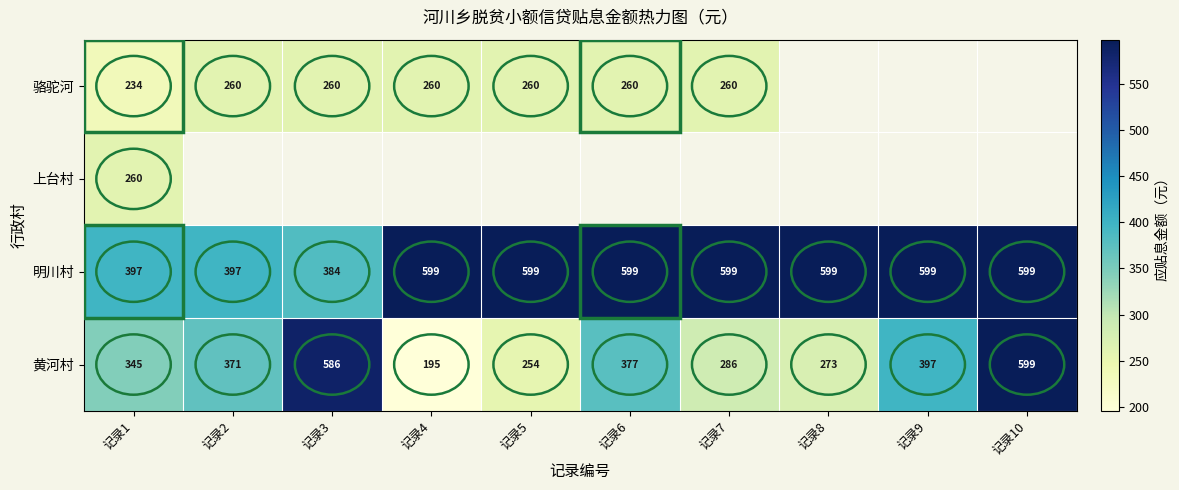

At 记录1, list the series in order from smallest to largest.

骆驼河, 上台村, 黄河村, 明川村